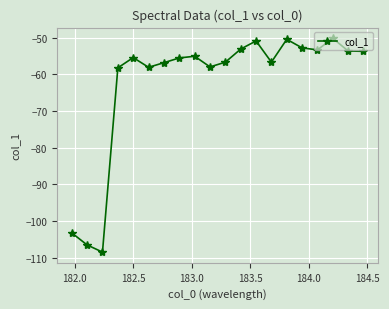

True or false: the data has more than 1 interior local peaks.

True